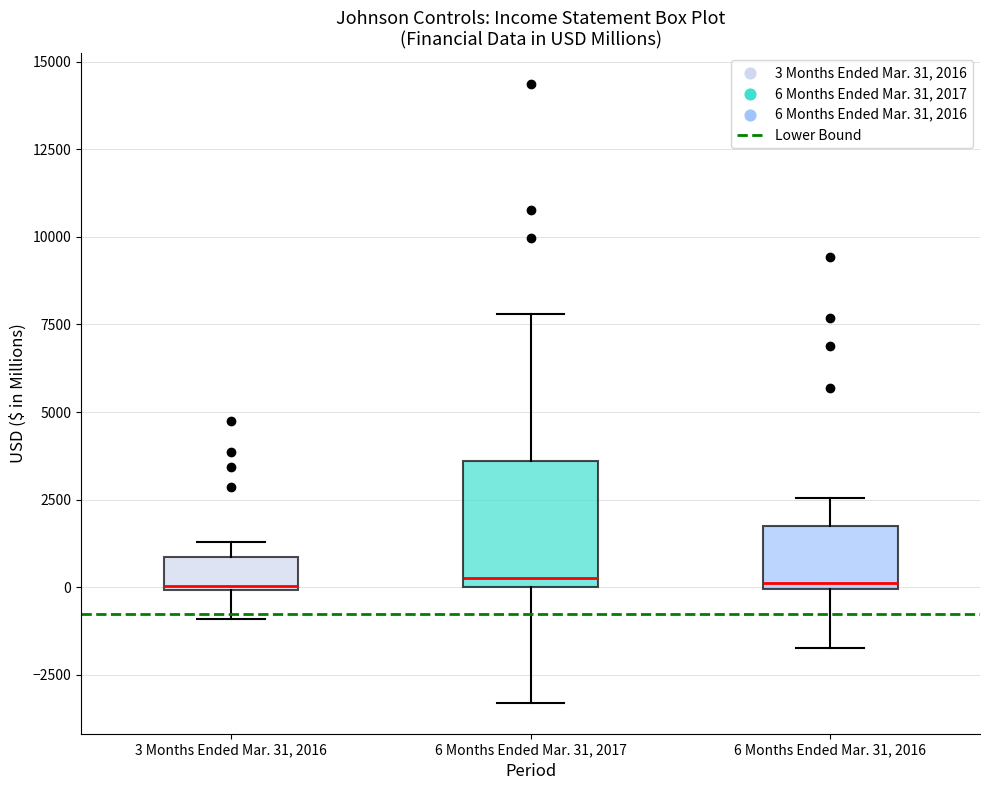

Reading left to right, transcribe this box plot: for each box, give where its median line is, the range the box spans, and where its two whiskers end, as read against the y-axis. The values are not printed on the chart, so give them approximately, as read against the axis.

3 Months Ended Mar. 31, 2016: median 0, box 0 to 1000, whiskers -1000 to 1500
6 Months Ended Mar. 31, 2017: median 500, box 0 to 3500, whiskers -3500 to 8000
6 Months Ended Mar. 31, 2016: median 0 (just above the box's lower edge), box 0 to 1500, whiskers -1500 to 2500